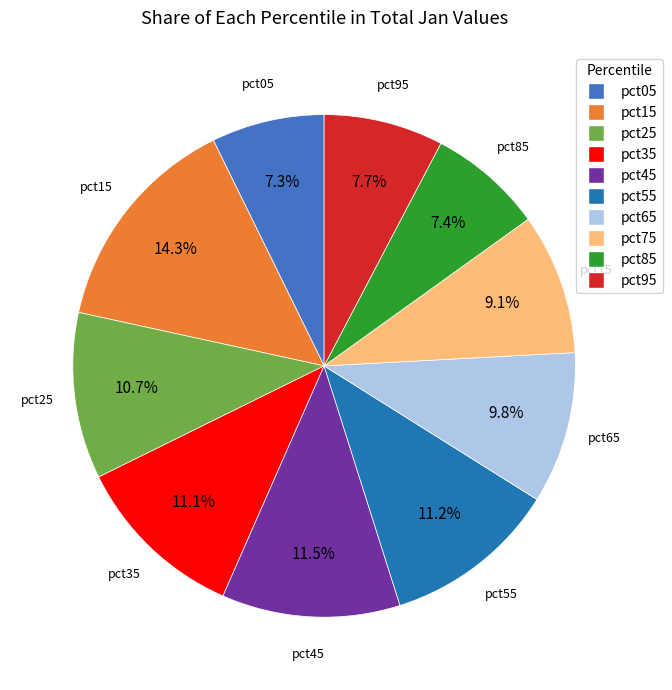

The pct25 slice represents 17% of the pie. True or false?

False